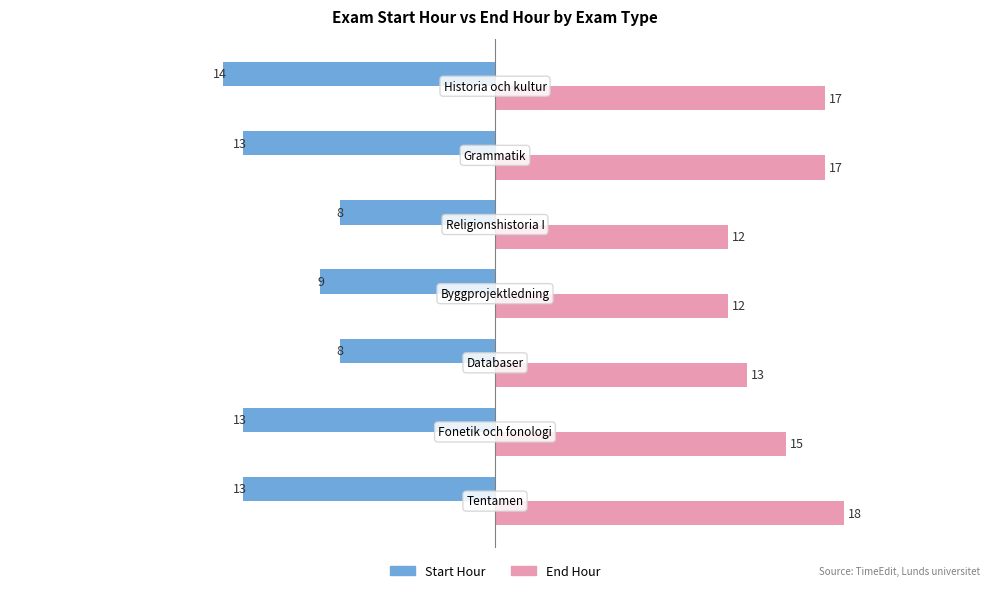

Which series has the largest total across all categories?

End Hour